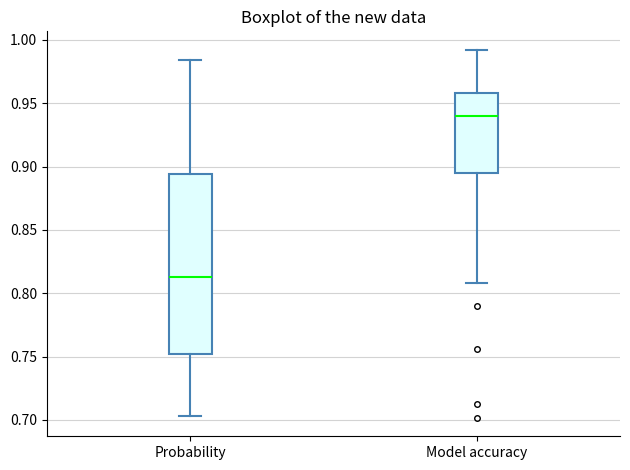

Which box is the tallest, from its lower edge to its upper edge?

Probability